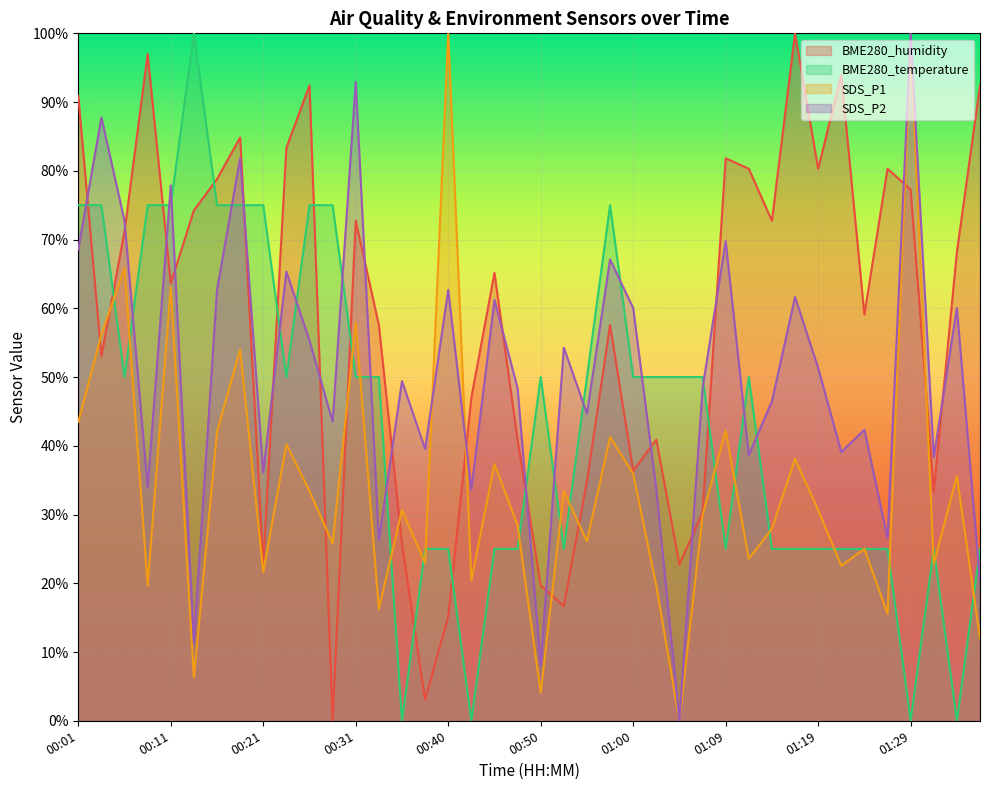

At which category does BME280_temperature reach its first local valley?

00:06